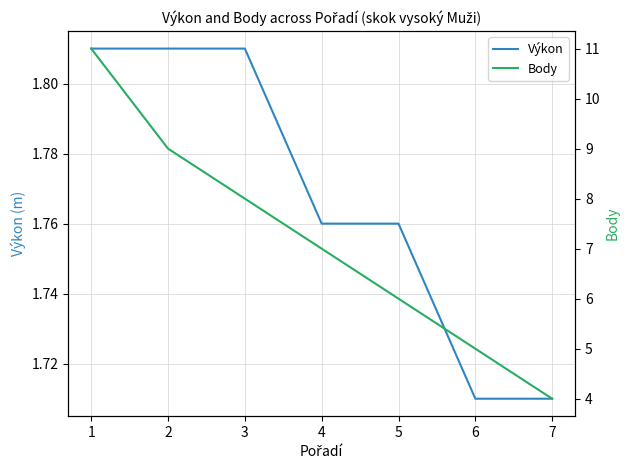

True or false: Výkon and Body intersect in this chart.

False